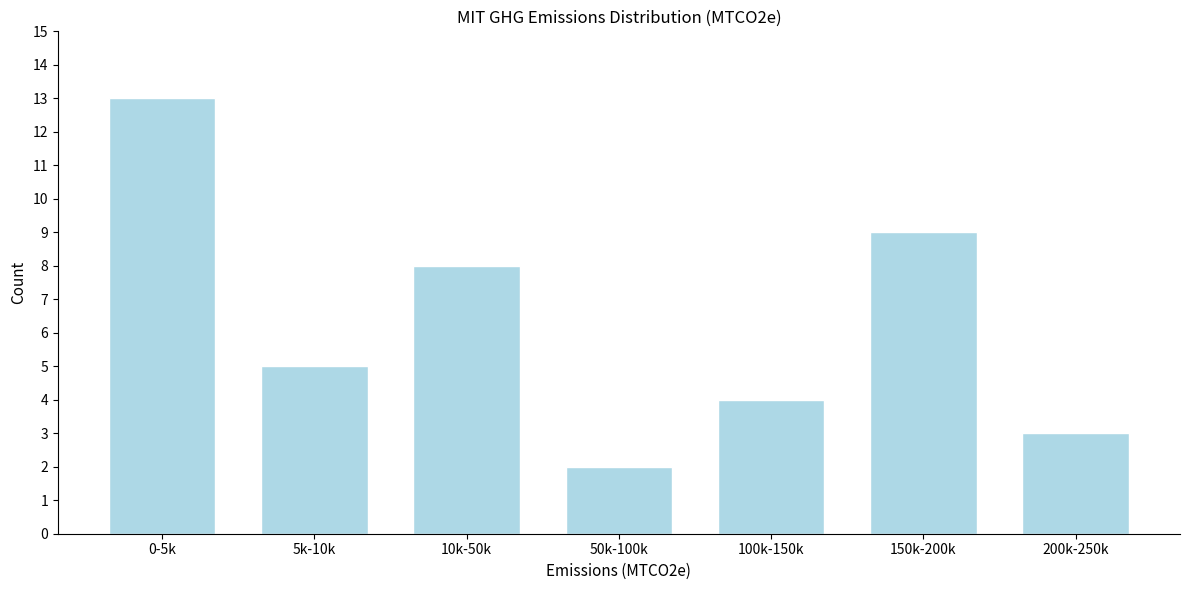

Reading left to right, extract all data points from this chart.

13	5	8	2	4	9	3